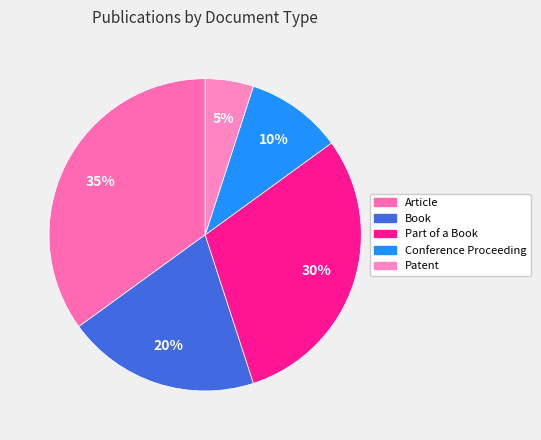

How many slices are in this pie chart?

5